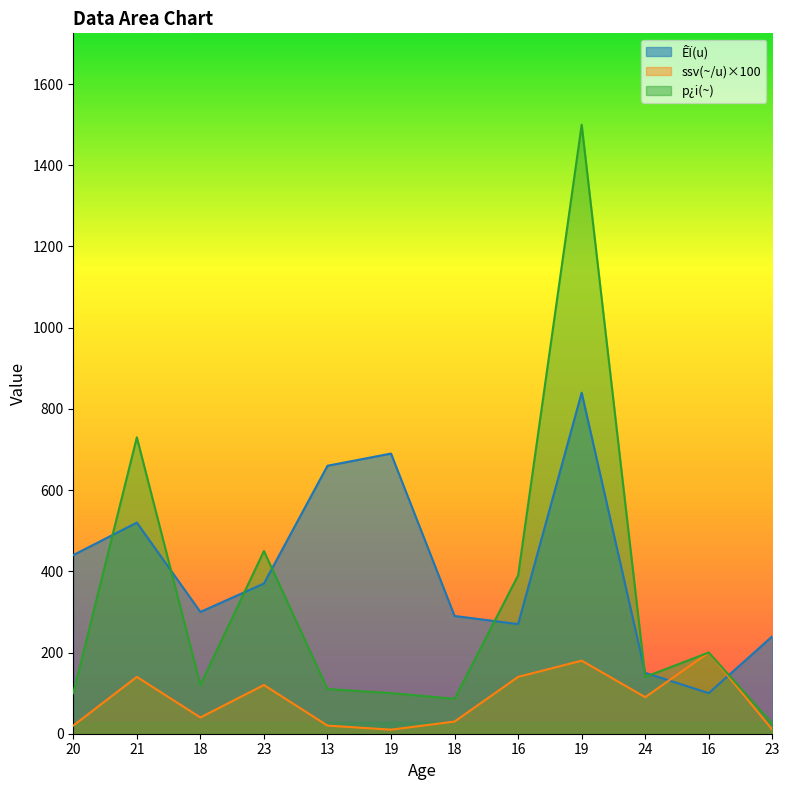

What is the maximum value for ssv(~/u)?

200